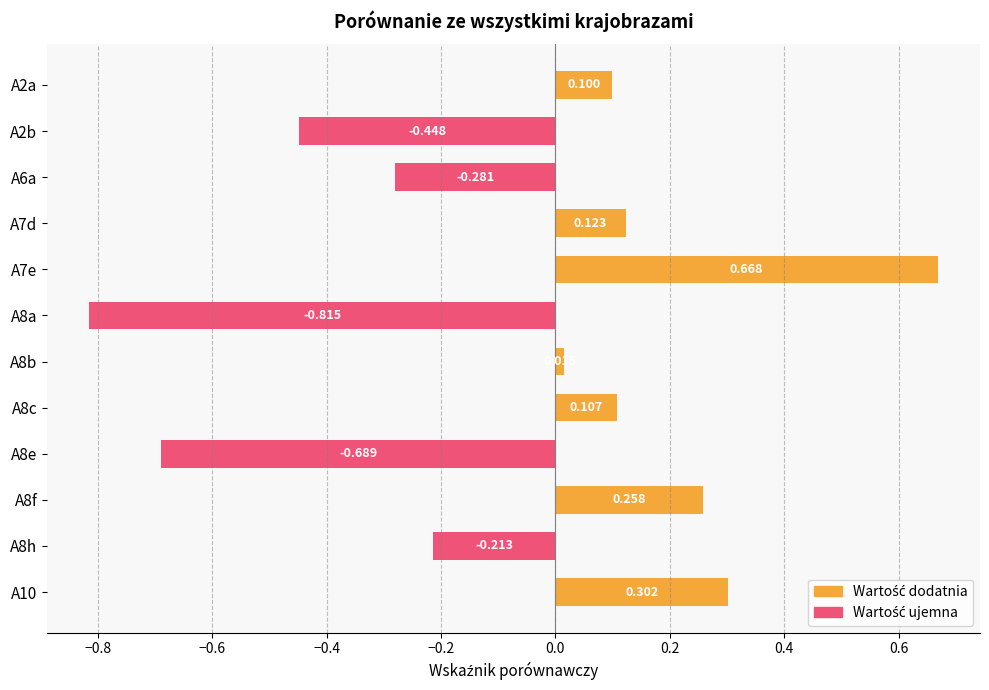

List the labels in order of value, smallest first.

A8a, A8e, A2b, A6a, A8h, A8b, A2a, A8c, A7d, A8f, A10, A7e